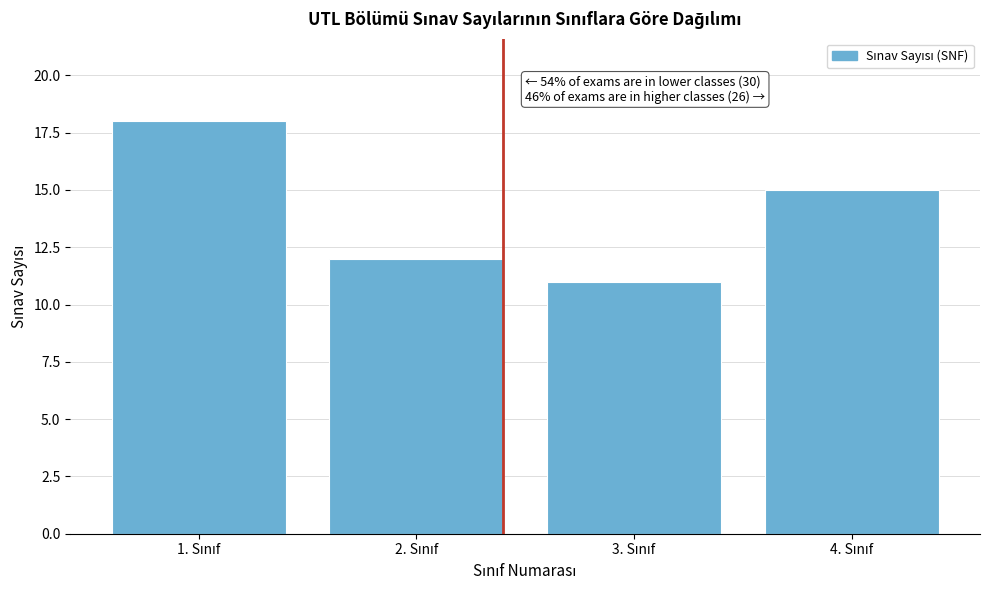

Reading left to right, list all the values displayed in this chart.

18	12	11	15